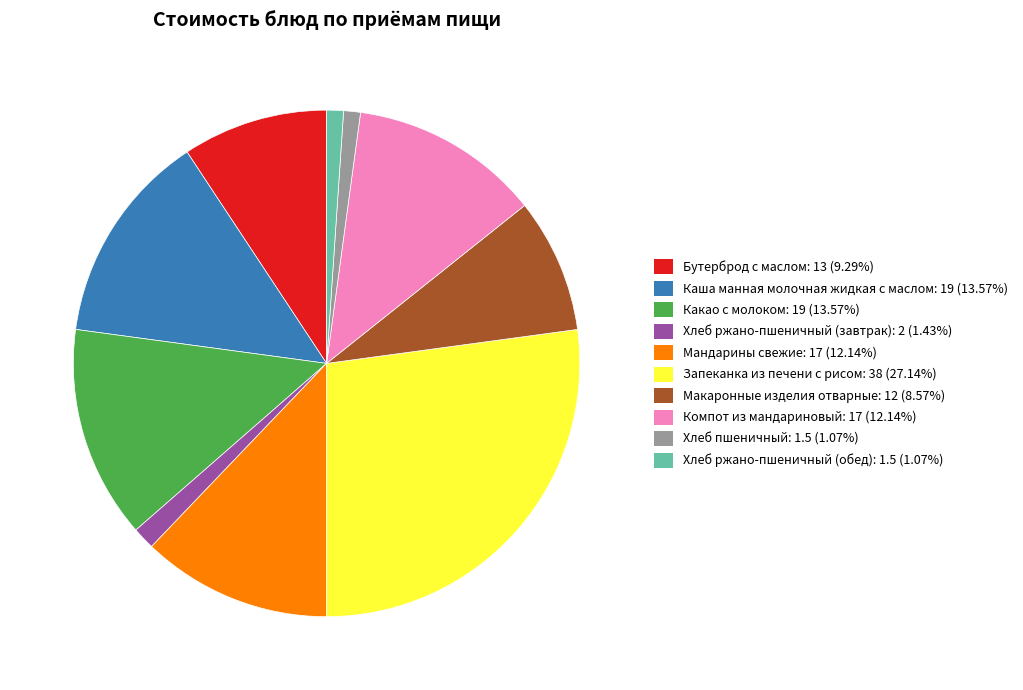

Is there any slice that represents more than half of the pie?

No